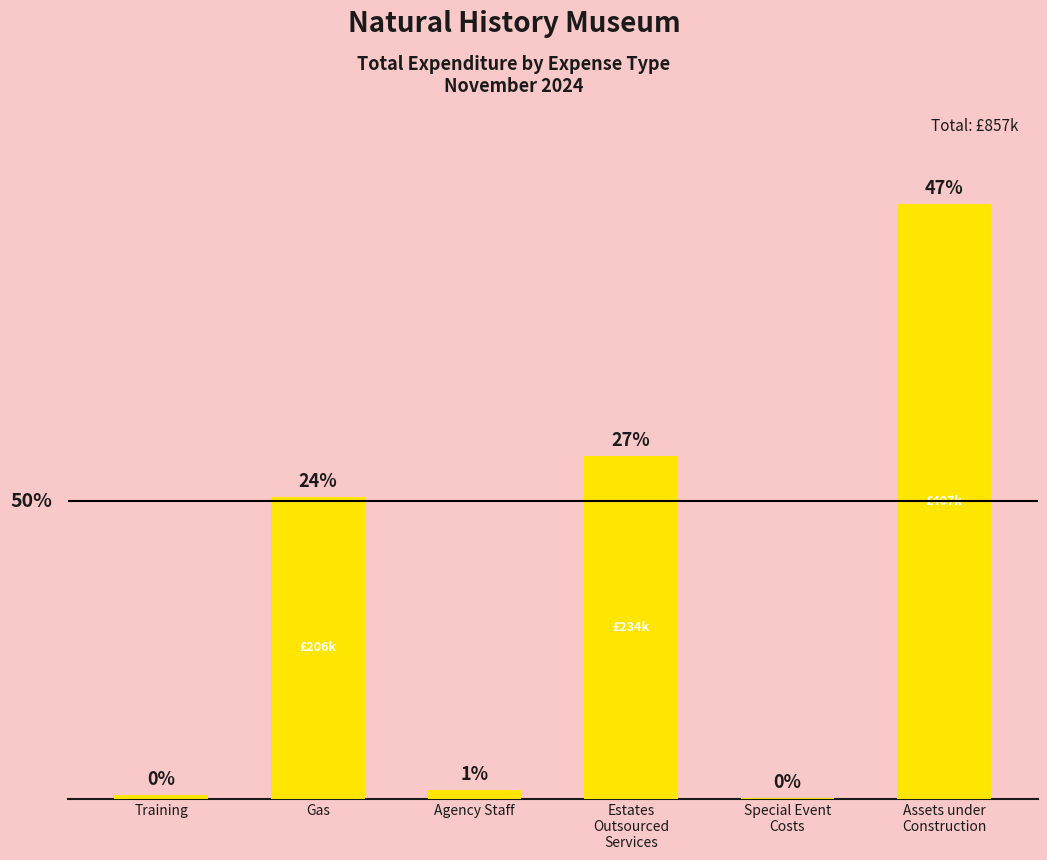

Reading left to right, what are all the values shown in this chart?

Training=2579.7	Gas=206396.8	Agency Staff=6102.8	Estates
Outsourced
Services=234161.1	Special Event
Costs=559.5	Assets under
Construction=406823.1